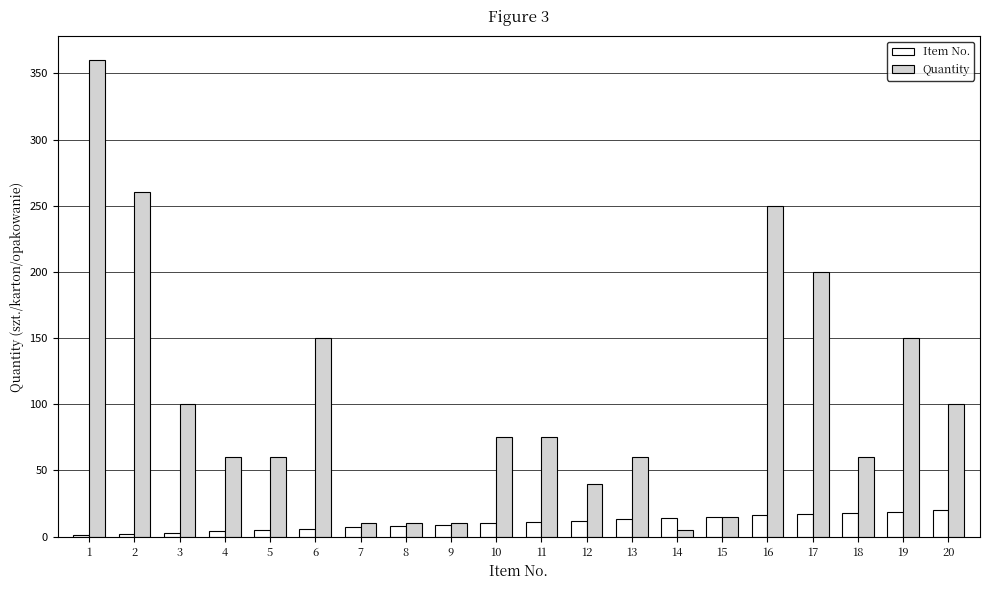

Is the value of Item No. at 15 greater than the value of Quantity at 18?

No